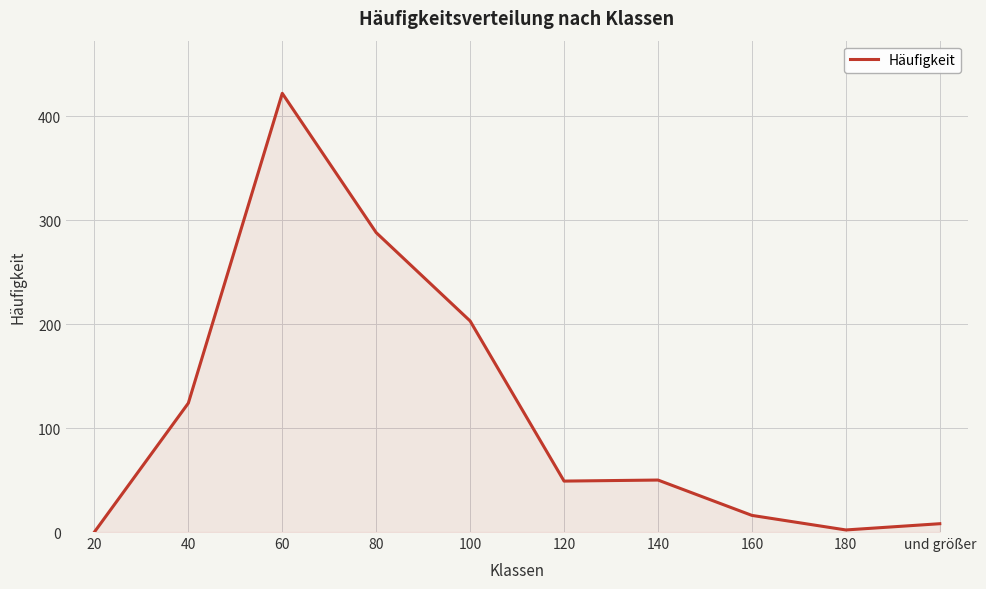

What is the difference between the maximum and second lowest values?

420